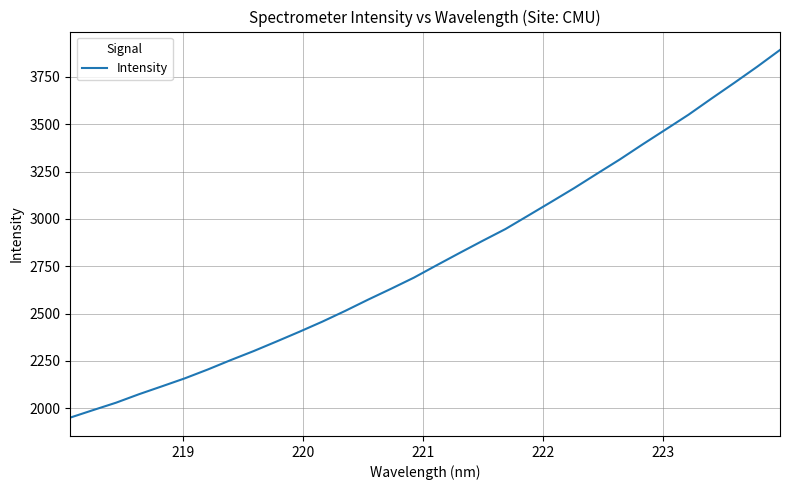

What is the difference between the maximum and minimum values?

1941.0